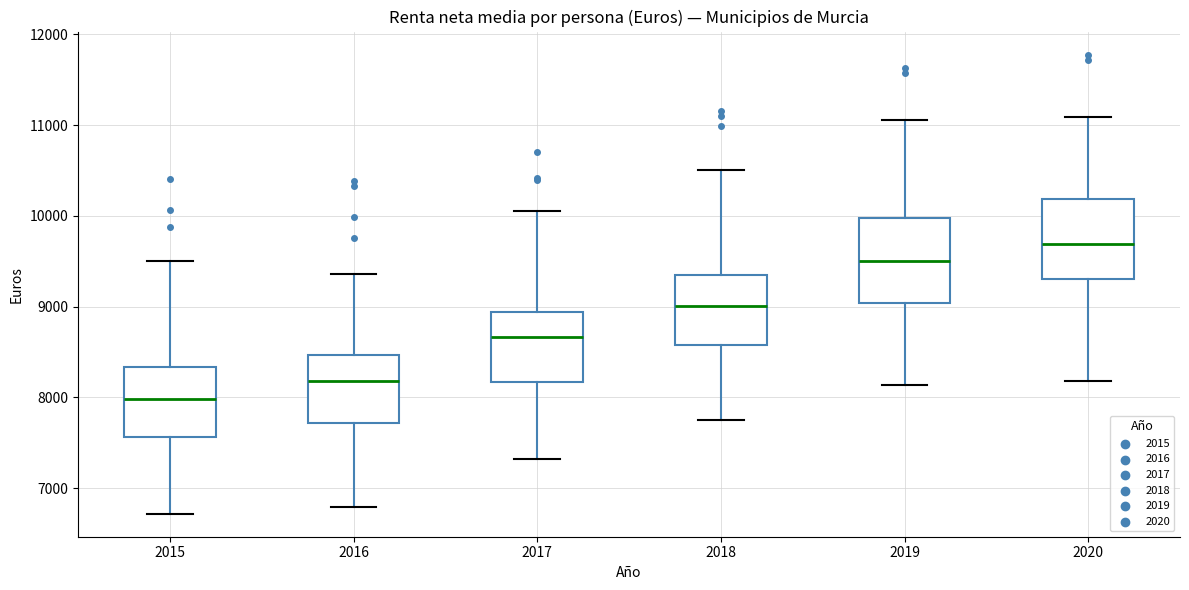

Where is the lower edge of the box at x = 2016 on the y-axis? The values are not printed on the chart, so give them approximately, as read against the axis.

7700